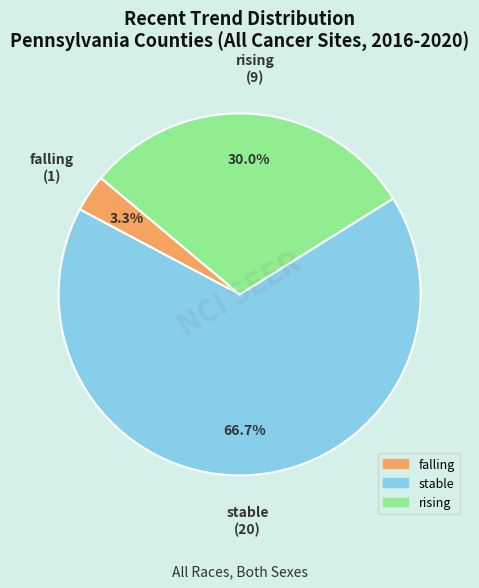

Rank the categories by value from highest to lowest.

stable, rising, falling